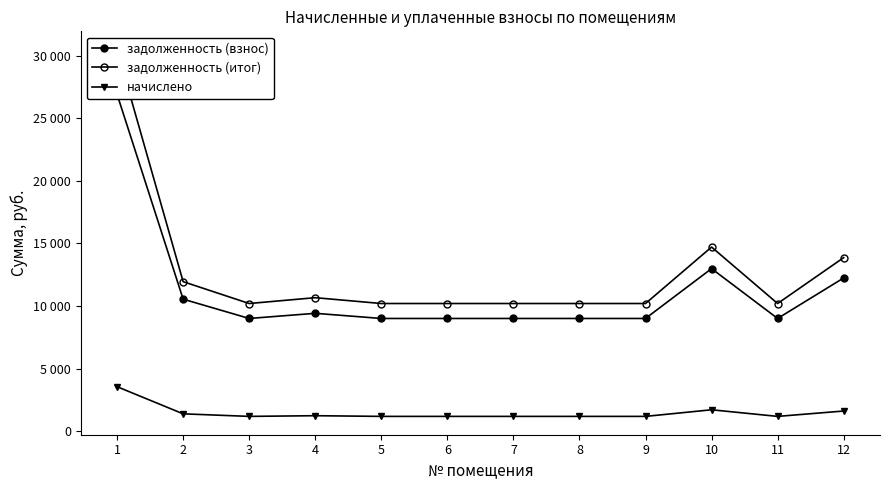

At which label is задолженность (взнос) closest to 17963?

10